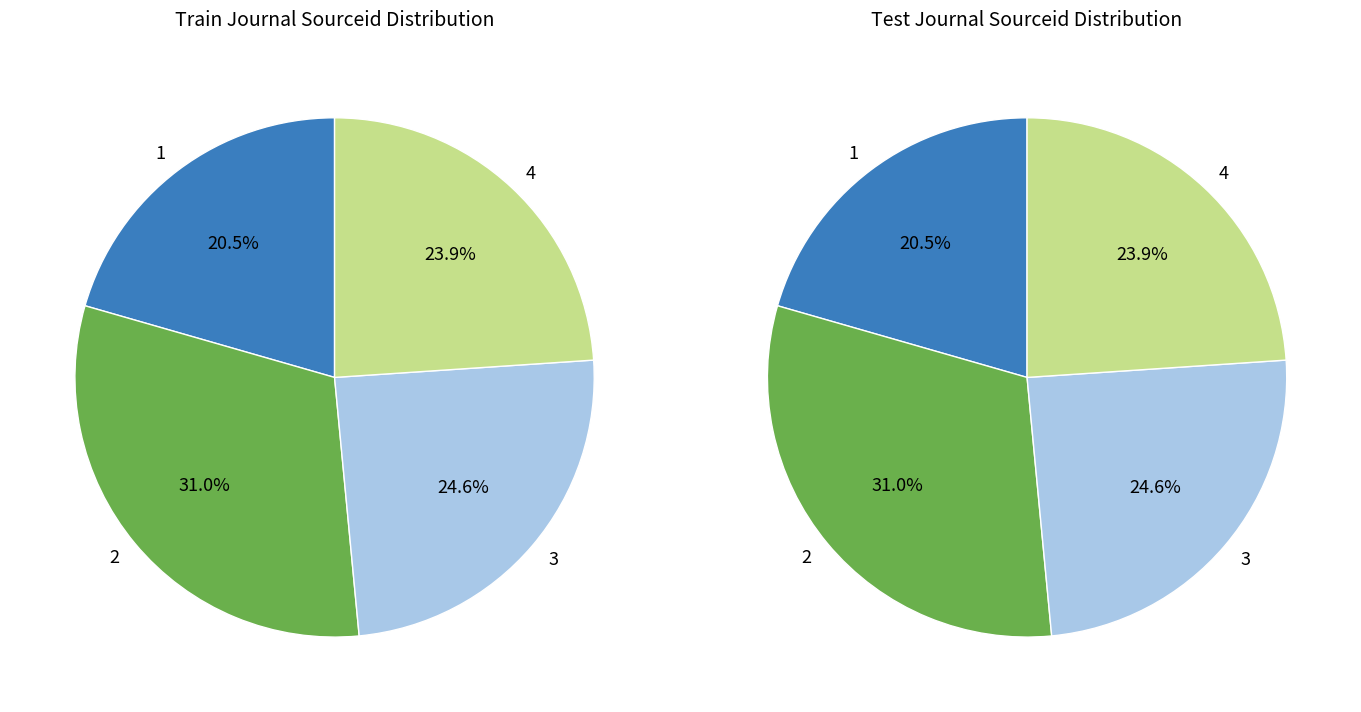

Which category has the biggest portion of the pie?

2